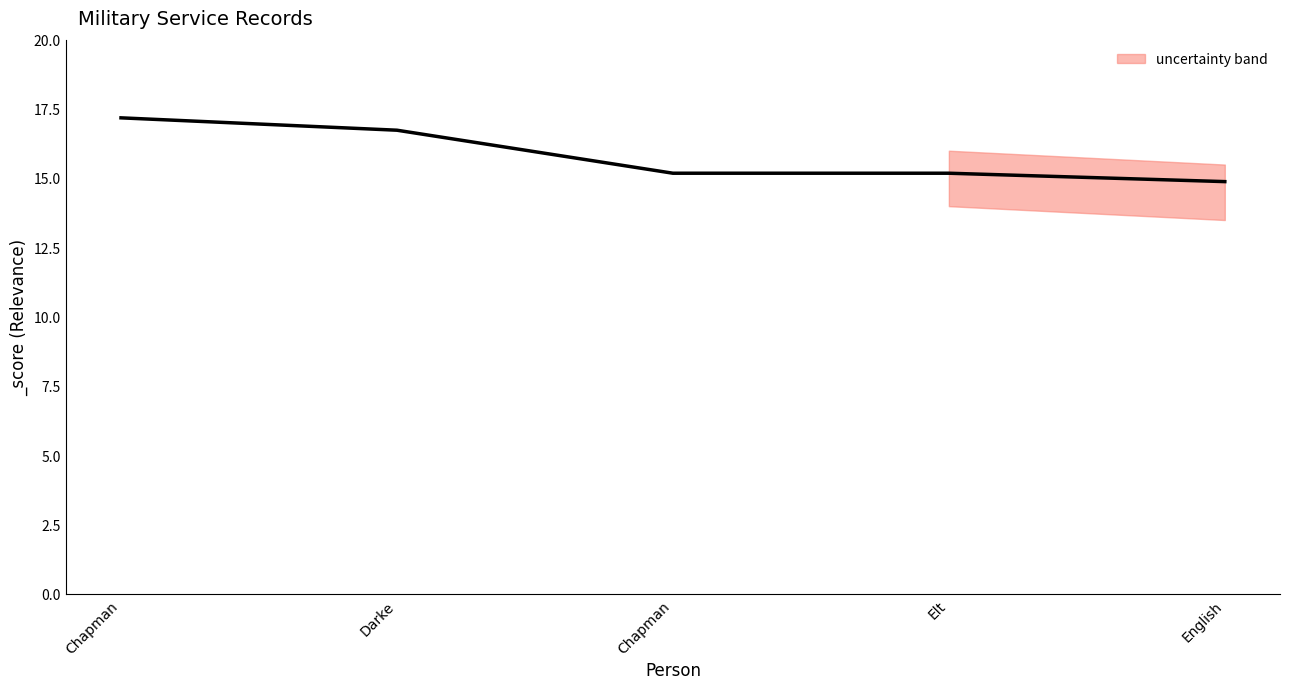

How many data points are less than 15?

1